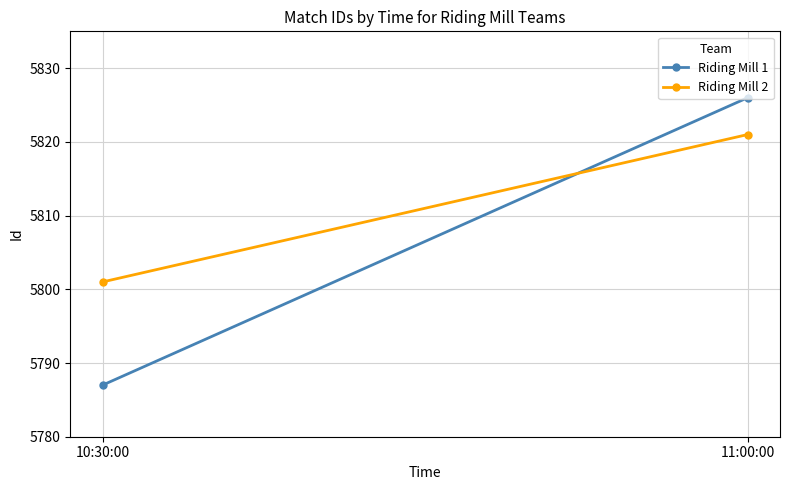

Count the number of categories in the chart.

2